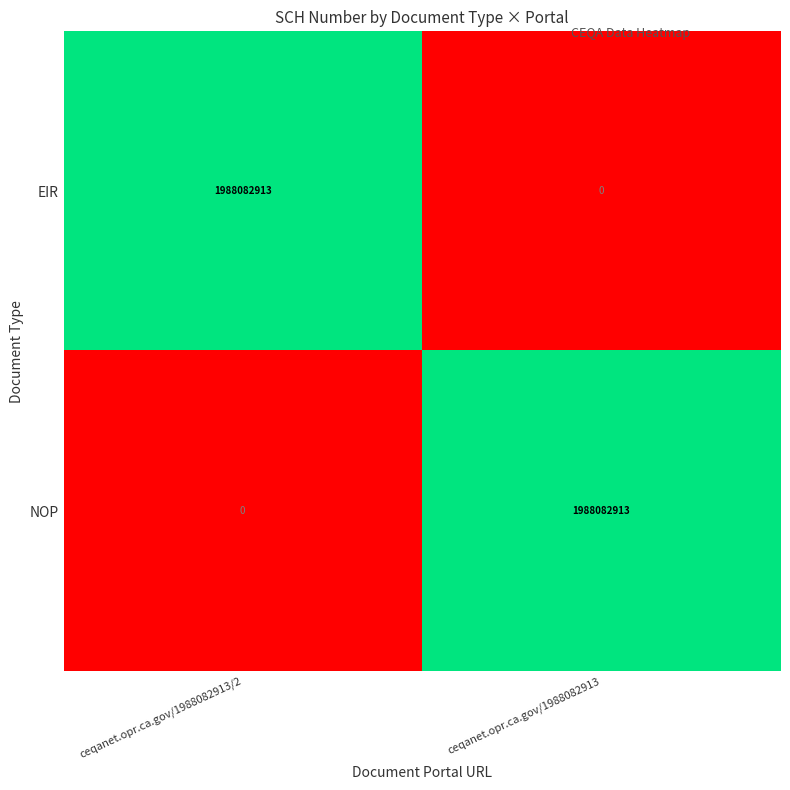

The value of NOP at ceqanet.opr.ca.gov/1988082913/2 is 0. True or false?

True